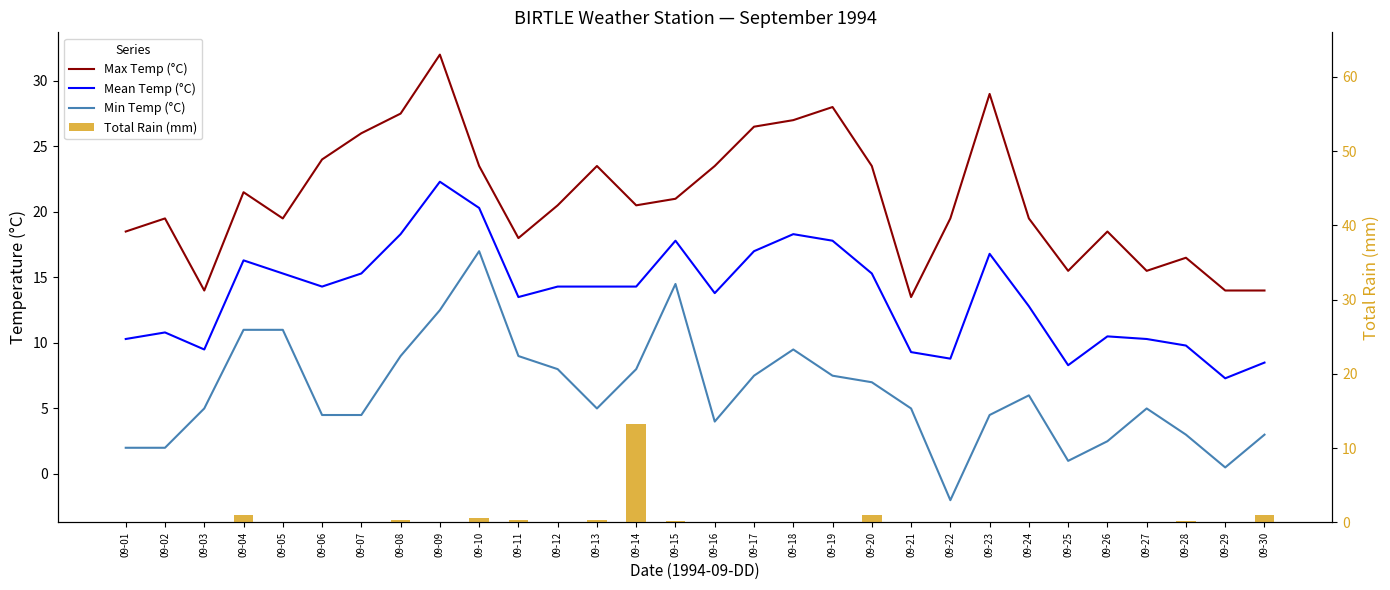

Is the value of Max Temp (°C) at 09-08 greater than the value of Total Rain (mm) at 09-18?

Yes